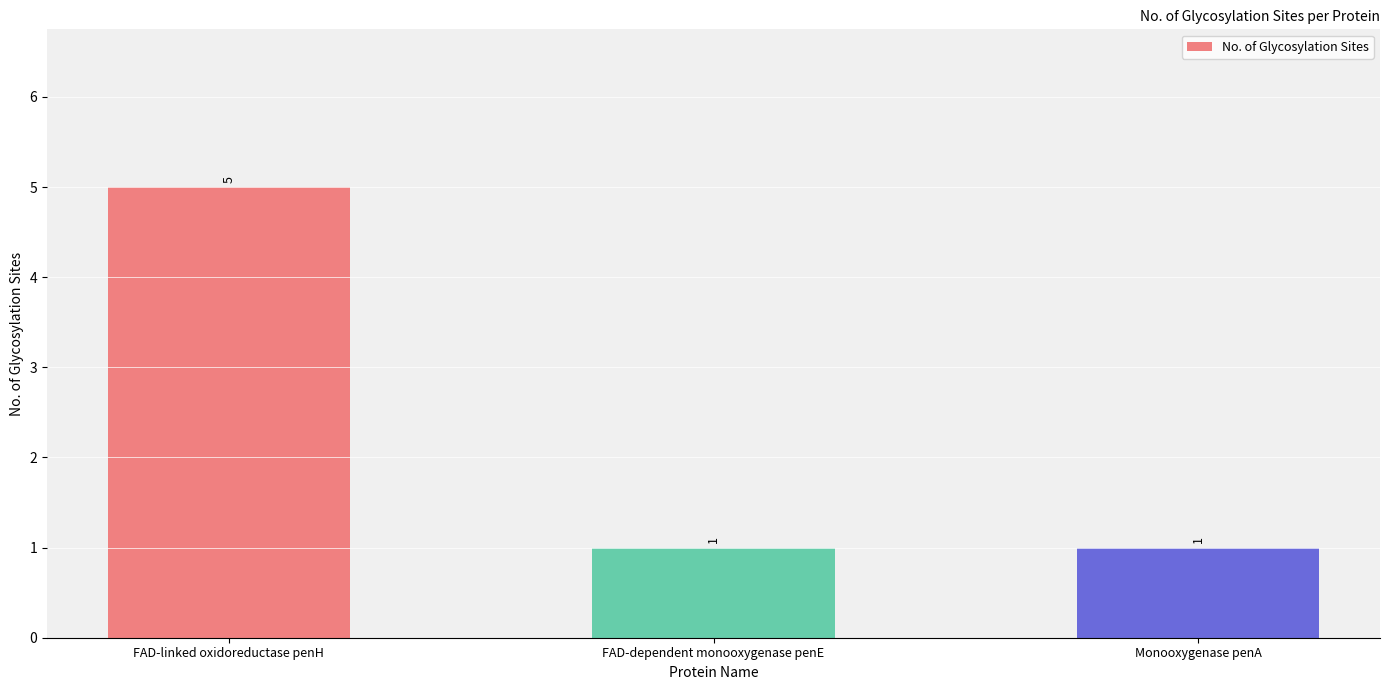

What is the value of the 1st bar from the left?

5